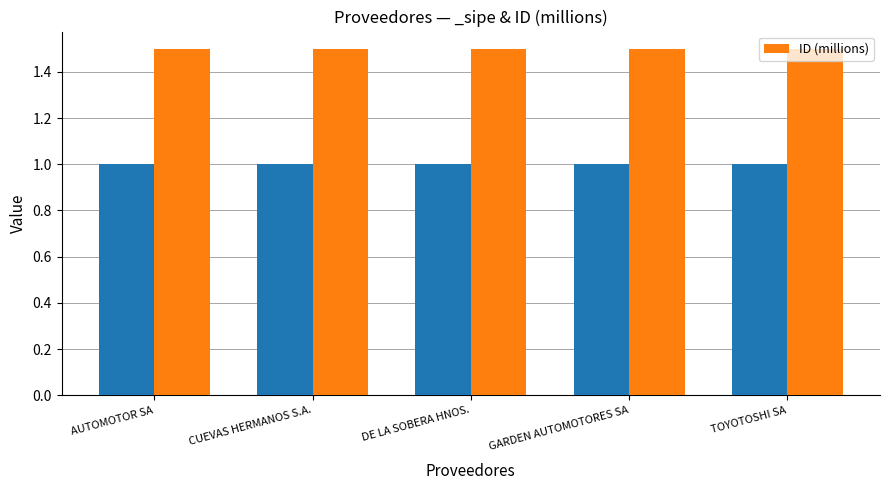

What is the label of the 2nd bar from the left?

CUEVAS HERMANOS S.A.